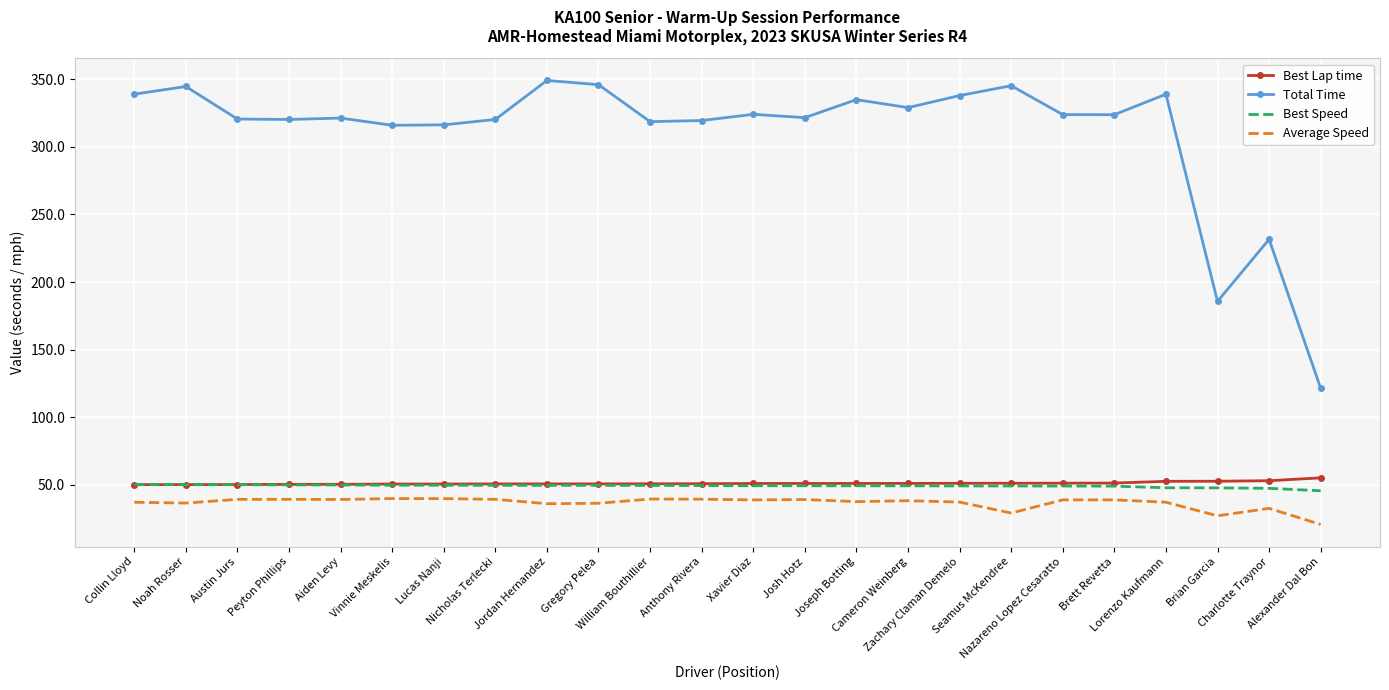

True or false: Best Speed and Total Time cross at least once.

False